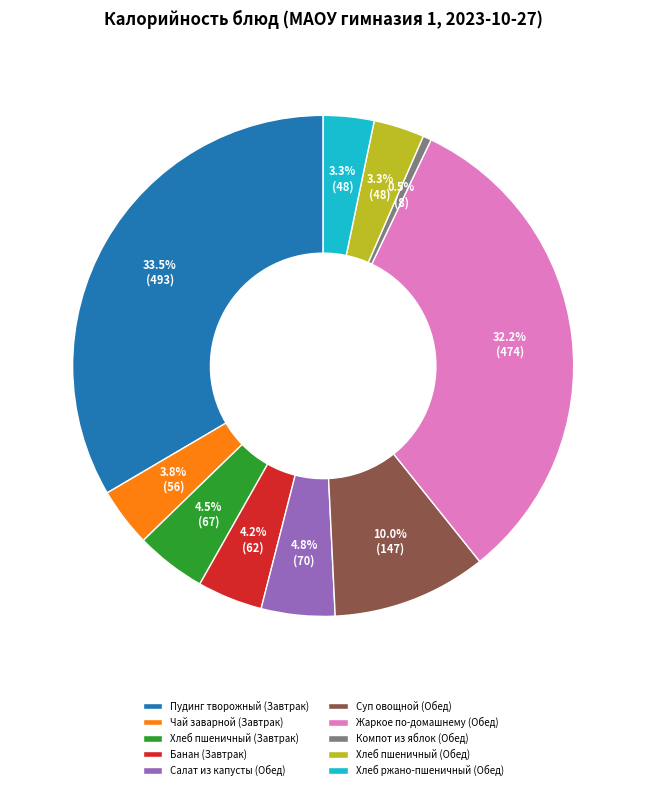

Which has a higher value, Хлеб пшеничный (Обед) or Банан (Завтрак)?

Банан (Завтрак)